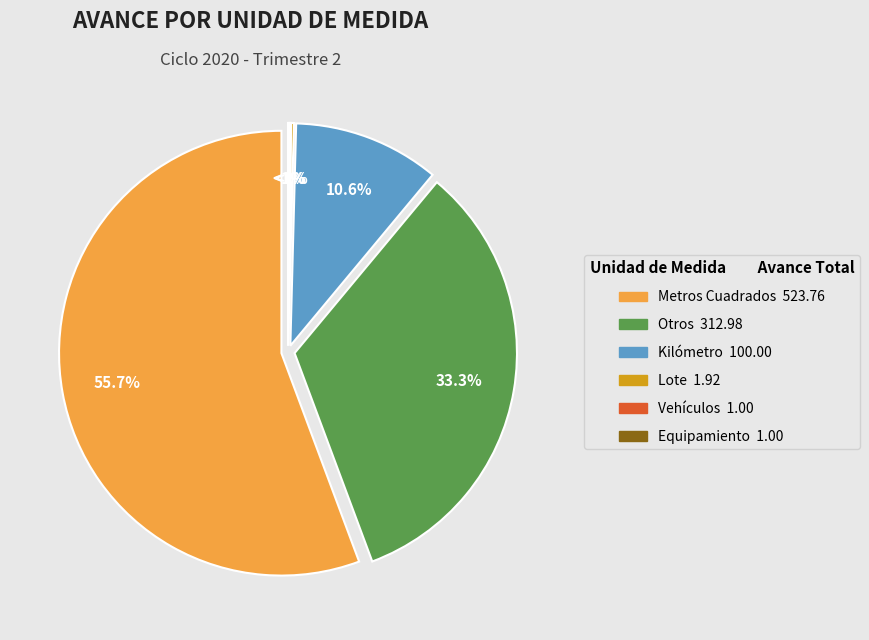

The Equipamiento slice represents 12% of the pie. True or false?

False